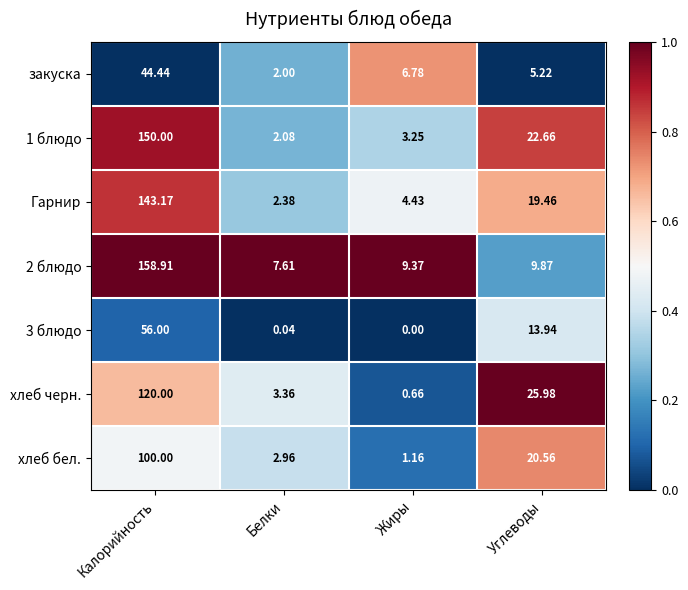

Rank the categories by 2 блюдо value from highest to lowest.

Калорийность, Углеводы, Жиры, Белки